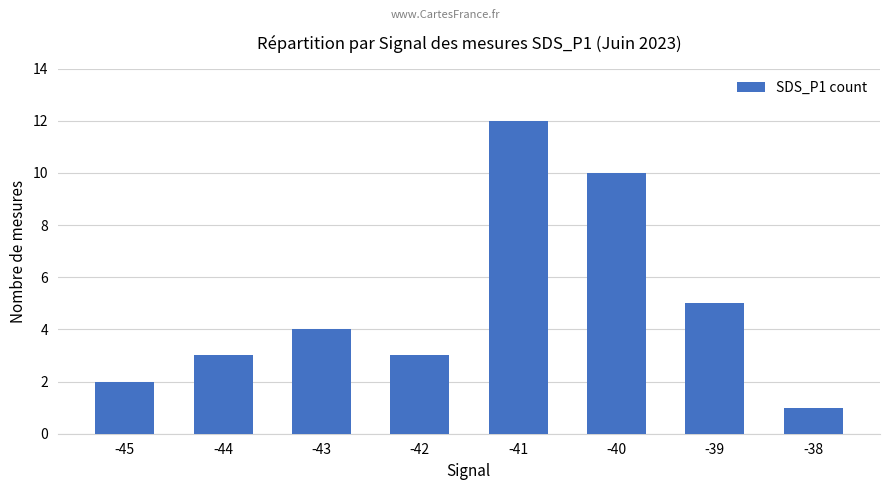

What is the change in value from -43 to -40?

+6